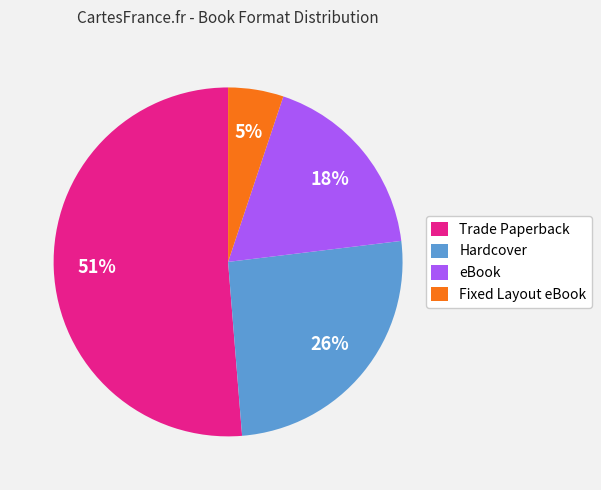

Which slice is the smallest?

Fixed Layout eBook